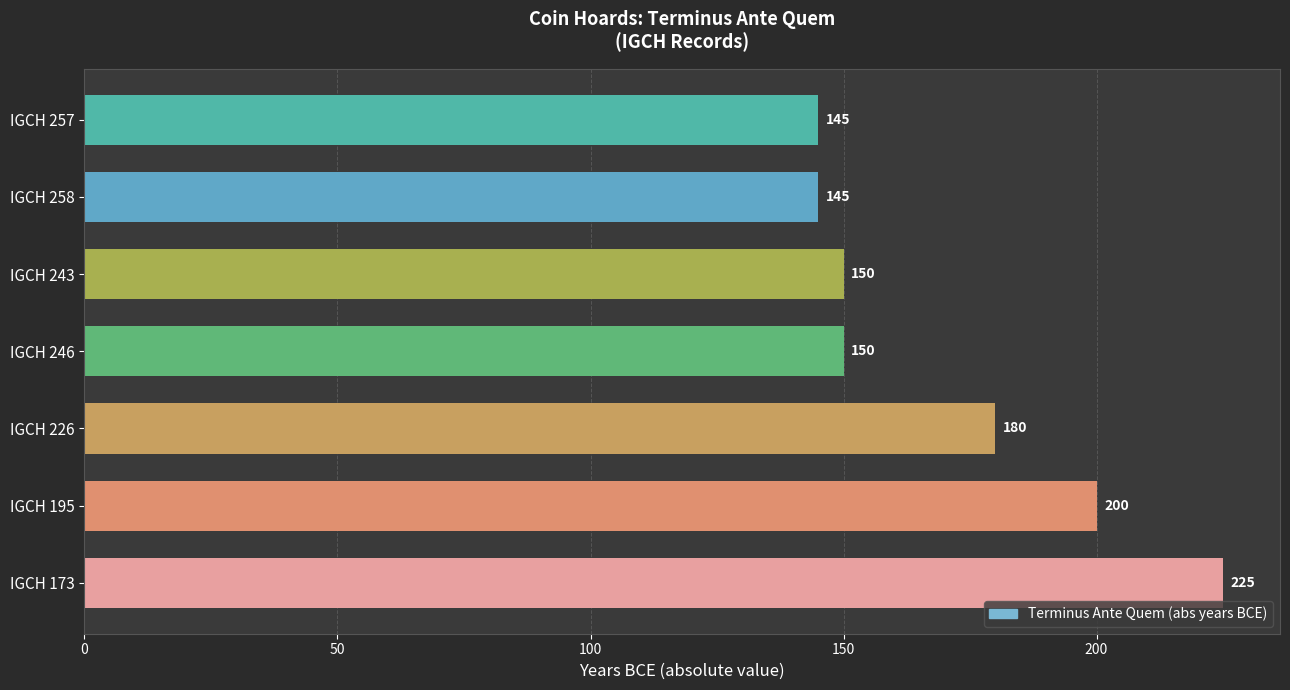

What is the sum of the values at IGCH 257 and IGCH 226?

325